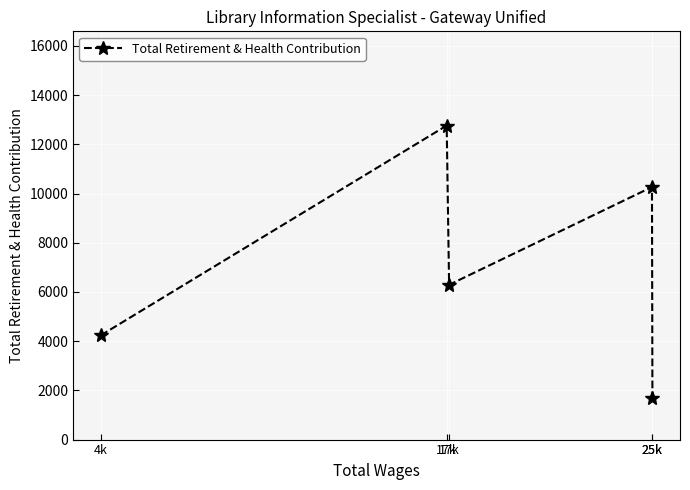

Reading right to left, extract all data points from this chart.

25k=1704	25k=10265	17k=6289	17k=12762	4k=4235